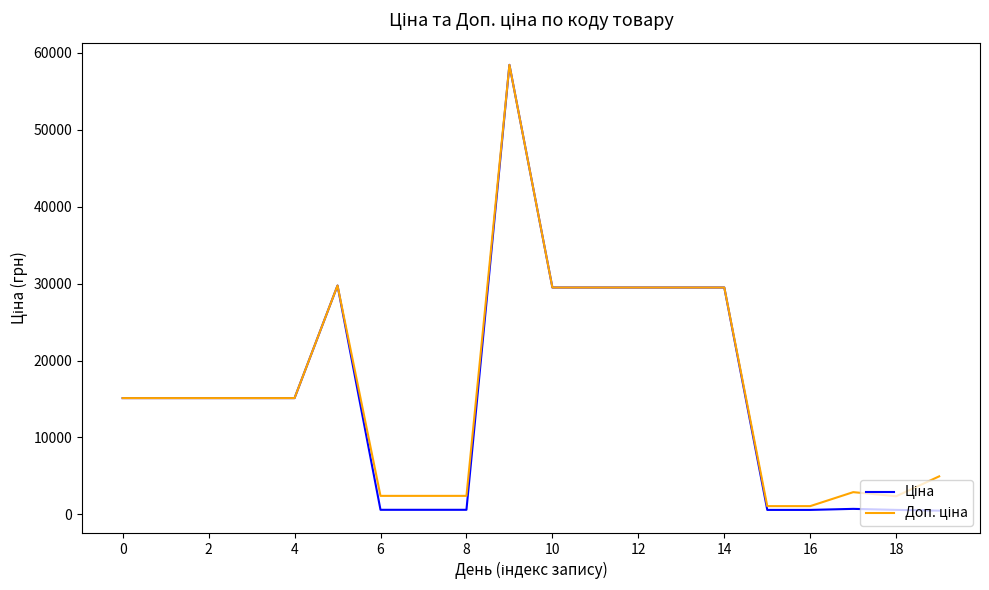

How many lines are shown in the chart?

2